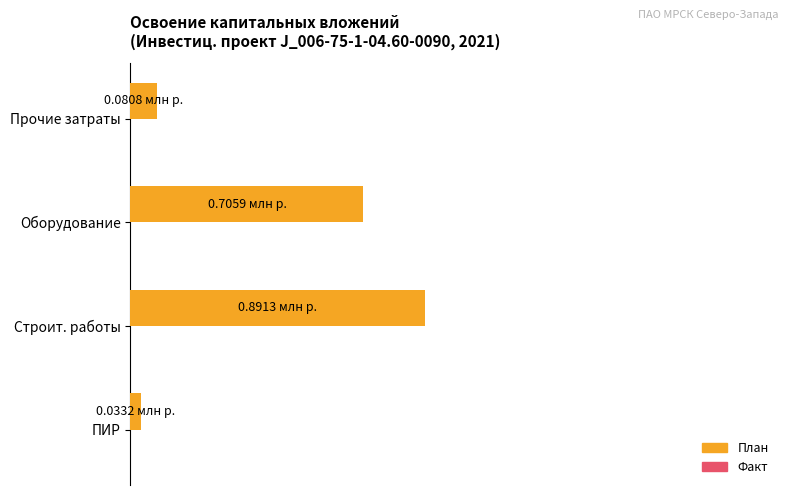

Are the bars horizontal?

Yes